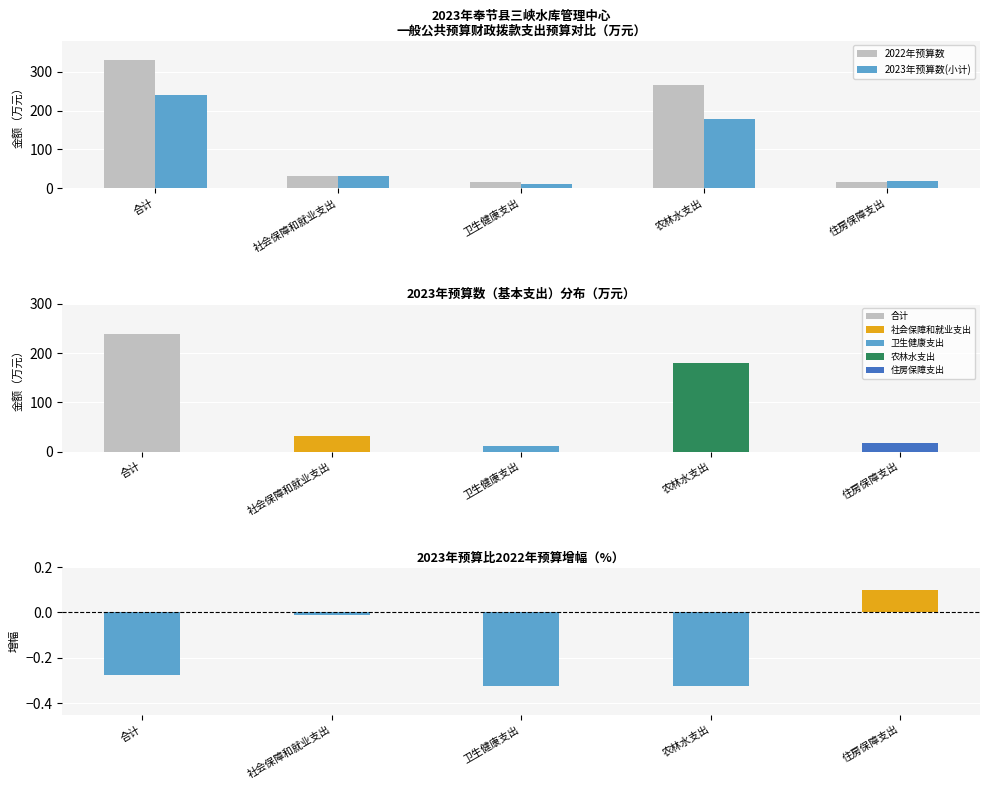

What is the label of the 5th bar from the left?

住房保障支出